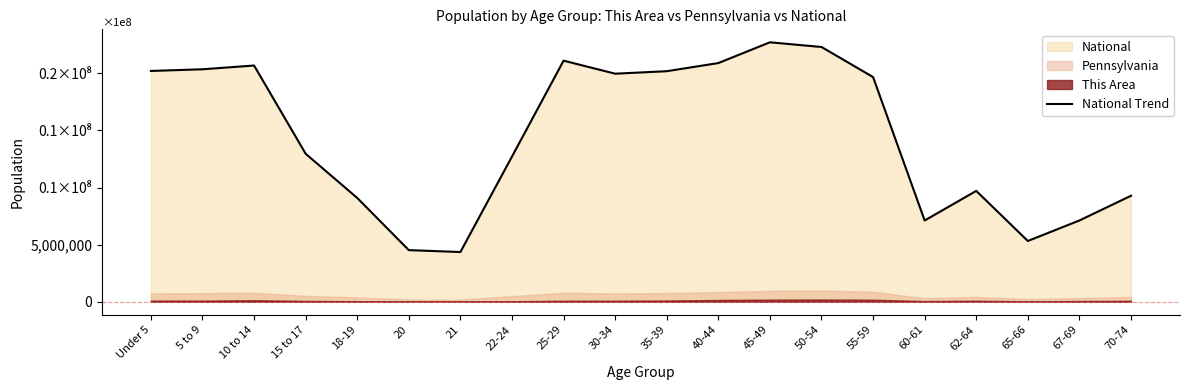

At which category does the data reach its first local valley?

21